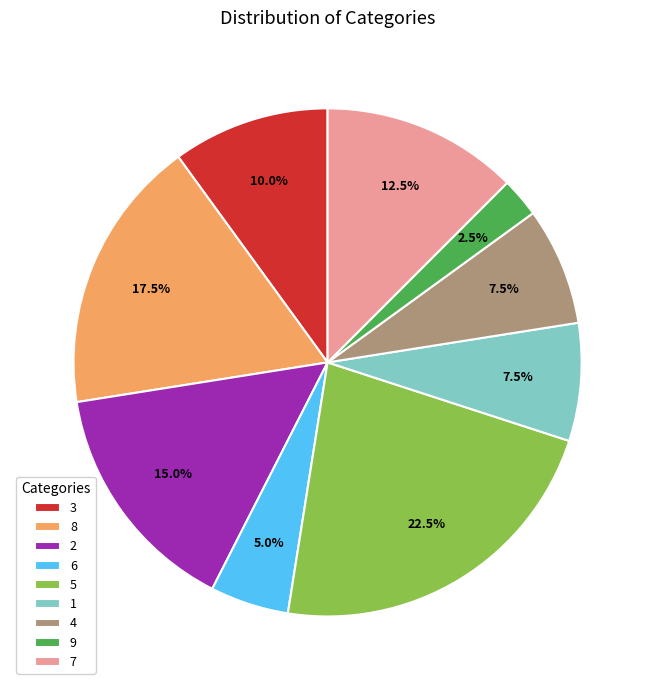

Count the number of slices in the pie.

9